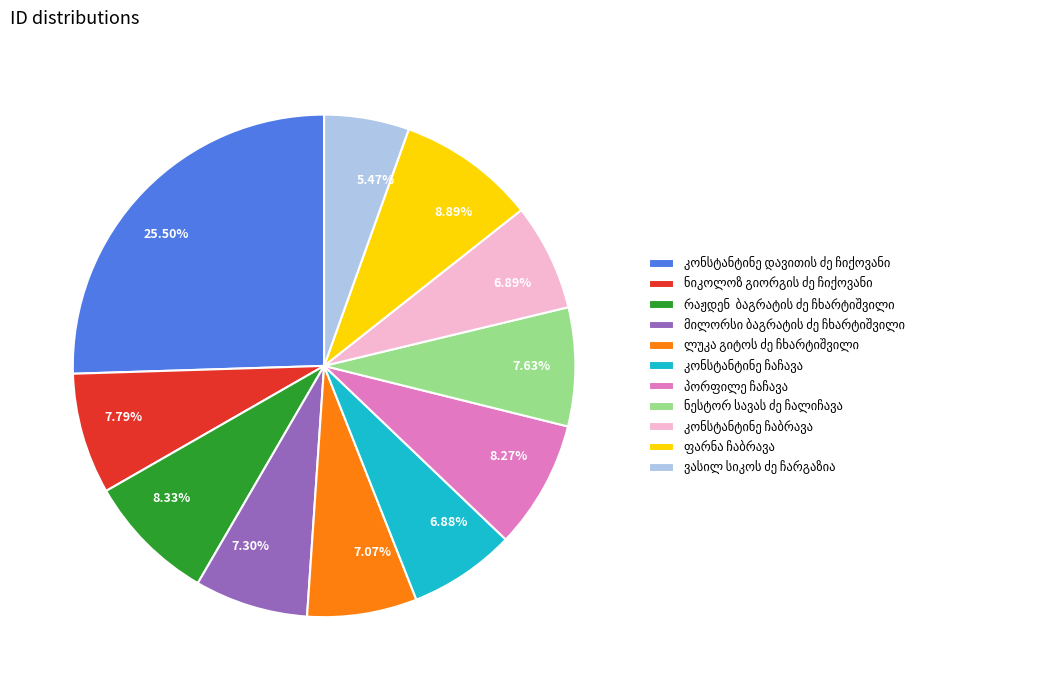

Is there a majority slice in this chart?

No